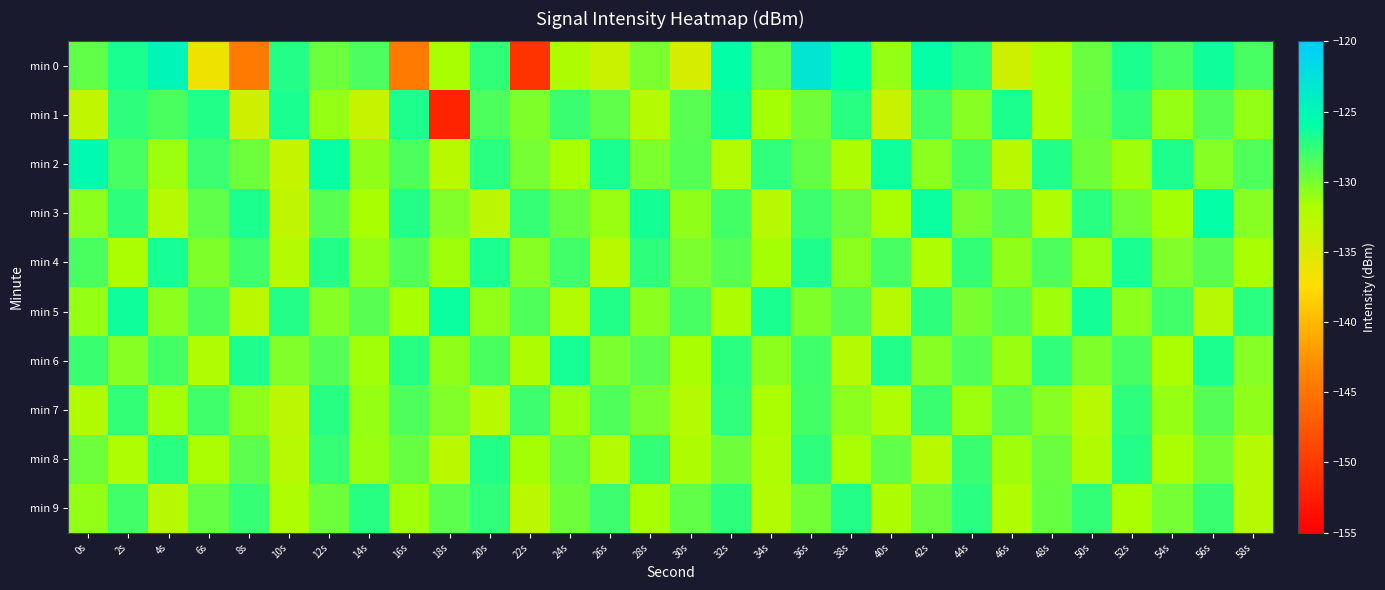

Reading left to right, transcribe all the data shown in this chart.

min 0: 0s=-129.2	2s=-126.7	4s=-124.8	6s=-136.4	8s=-144.4	10s=-127.1	12s=-129.6	14s=-128.5	16s=-144.4	18s=-131.6	20s=-127.6	22s=-150.5	24s=-131.9	26s=-133.8	28s=-130.1	30s=-134.6	32s=-125.9	34s=-129.3	36s=-123.1	38s=-125.9	40s=-131.0	42s=-126.0	44s=-127.3	46s=-134.1	48s=-132.0	50s=-129.5	52s=-126.8	54s=-128.2	56s=-126.3	58s=-128.3
min 1: 0s=-133.2	2s=-127.4	4s=-128.4	6s=-127.0	8s=-134.2	10s=-126.7	12s=-131.0	14s=-133.7	16s=-126.9	18s=-151.8	20s=-128.5	22s=-130.2	24s=-127.8	26s=-129.1	28s=-132.4	30s=-128.9	32s=-126.3	34s=-131.5	36s=-129.7	38s=-127.2	40s=-133.8	42s=-128.1	44s=-130.5	46s=-126.8	48s=-132.1	50s=-129.3	52s=-127.6	54s=-131.0	56s=-128.7	58s=-130.9
min 2: 0s=-125.5	2s=-128.3	4s=-131.2	6s=-127.9	8s=-129.6	10s=-133.4	12s=-126.1	14s=-130.8	16s=-128.5	18s=-132.7	20s=-127.3	22s=-129.9	24s=-131.6	26s=-126.7	28s=-130.1	30s=-128.8	32s=-132.3	34s=-127.5	36s=-129.2	38s=-131.9	40s=-126.4	42s=-130.6	44s=-128.2	46s=-132.8	48s=-127.0	50s=-129.7	52s=-131.3	54s=-126.9	56s=-130.4	58s=-128.6
min 3: 0s=-130.7	2s=-127.4	4s=-132.5	6s=-129.1	8s=-126.8	10s=-133.2	12s=-128.9	14s=-131.6	16s=-127.1	18s=-130.3	20s=-132.9	22s=-127.7	24s=-129.4	26s=-131.1	28s=-126.5	30s=-130.8	32s=-128.2	34s=-132.6	36s=-127.9	38s=-129.5	40s=-131.8	42s=-126.2	44s=-130.0	46s=-128.7	48s=-132.1	50s=-127.3	52s=-129.8	54s=-131.5	56s=-126.0	58s=-130.5
min 4: 0s=-128.4	2s=-131.8	4s=-126.6	6s=-130.2	8s=-128.0	10s=-132.4	12s=-127.1	14s=-130.9	16s=-128.6	18s=-131.3	20s=-126.8	22s=-130.5	24s=-128.1	26s=-132.7	28s=-127.4	30s=-130.1	32s=-128.8	34s=-131.5	36s=-126.9	38s=-130.6	40s=-128.3	42s=-132.0	44s=-127.6	46s=-130.8	48s=-128.5	50s=-131.2	52s=-126.7	54s=-130.3	56s=-128.9	58s=-131.6
min 5: 0s=-131.0	2s=-126.3	4s=-130.7	6s=-128.4	8s=-132.8	10s=-127.1	12s=-130.4	14s=-128.9	16s=-131.6	18s=-126.2	20s=-130.9	22s=-128.6	24s=-132.3	26s=-127.0	28s=-130.6	30s=-128.3	32s=-131.9	34s=-126.7	36s=-130.2	38s=-128.7	40s=-132.5	42s=-127.4	44s=-130.0	46s=-128.8	48s=-131.3	50s=-126.5	52s=-130.7	54s=-128.1	56s=-132.6	58s=-127.3
min 6: 0s=-127.8	2s=-130.5	4s=-128.2	6s=-132.1	8s=-126.9	10s=-130.3	12s=-128.7	14s=-131.4	16s=-127.2	18s=-130.8	20s=-128.4	22s=-131.9	24s=-126.6	26s=-130.1	28s=-128.9	30s=-131.6	32s=-127.3	34s=-130.7	36s=-128.0	38s=-132.4	40s=-127.0	42s=-130.5	44s=-128.6	46s=-131.1	48s=-127.5	50s=-130.2	52s=-128.3	54s=-131.8	56s=-126.8	58s=-130.4
min 7: 0s=-132.2	2s=-127.6	4s=-131.5	6s=-128.0	8s=-130.8	10s=-132.9	12s=-127.2	14s=-131.0	16s=-128.5	18s=-130.3	20s=-132.7	22s=-127.9	24s=-131.3	26s=-128.6	28s=-130.1	30s=-132.4	32s=-127.5	34s=-131.7	36s=-128.2	38s=-130.6	40s=-132.1	42s=-127.8	44s=-131.2	46s=-128.9	48s=-130.5	50s=-132.6	52s=-127.4	54s=-131.0	56s=-128.7	58s=-130.8
min 8: 0s=-129.6	2s=-132.0	4s=-127.3	6s=-131.8	8s=-129.0	10s=-132.5	12s=-127.7	14s=-131.1	16s=-129.4	18s=-132.8	20s=-127.0	22s=-131.5	24s=-129.2	26s=-132.3	28s=-127.6	30s=-131.9	32s=-129.7	34s=-132.1	36s=-127.4	38s=-131.6	40s=-129.1	42s=-132.7	44s=-127.8	46s=-131.3	48s=-129.5	50s=-132.2	52s=-127.1	54s=-131.7	56s=-129.8	58s=-132.4
min 9: 0s=-130.9	2s=-128.1	4s=-132.6	6s=-129.3	8s=-127.7	10s=-132.0	12s=-129.6	14s=-127.2	16s=-131.4	18s=-129.0	20s=-127.5	22s=-132.8	24s=-129.7	26s=-127.9	28s=-131.6	30s=-129.2	32s=-127.4	34s=-132.3	36s=-129.8	38s=-127.1	40s=-131.9	42s=-129.5	44s=-127.3	46s=-132.1	48s=-129.4	50s=-127.6	52s=-131.8	54s=-129.9	56s=-127.8	58s=-132.5